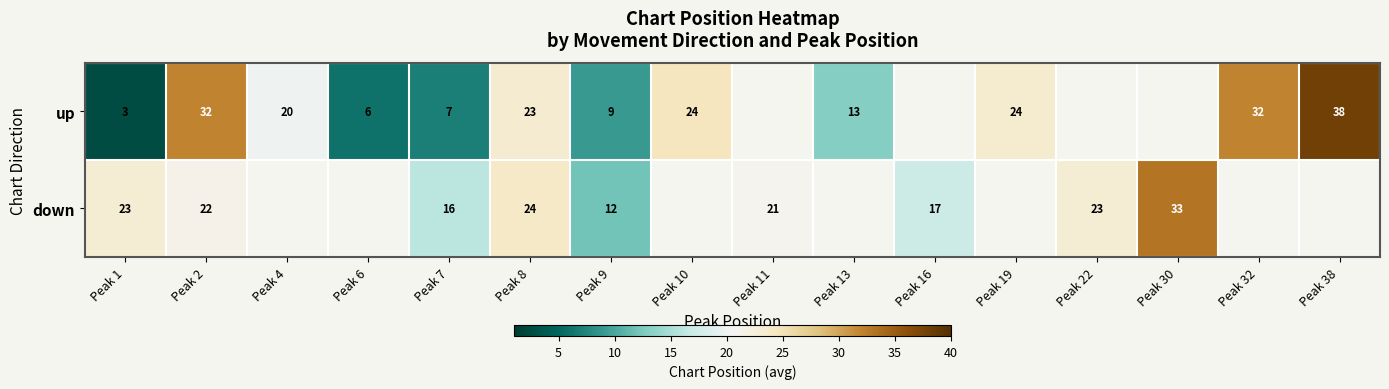

At Peak 9, list the series in order from largest to smallest.

down, up